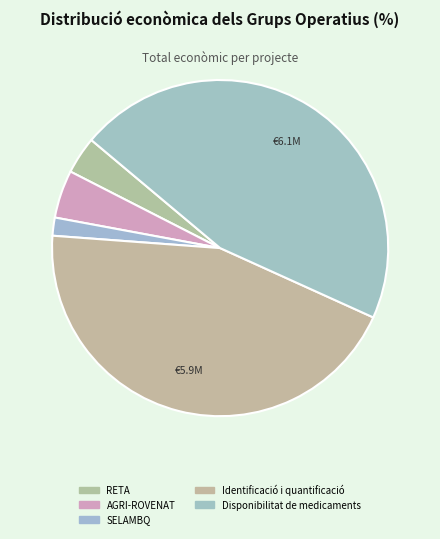

What is the largest slice in the pie chart?

Disponibilitat de medicaments